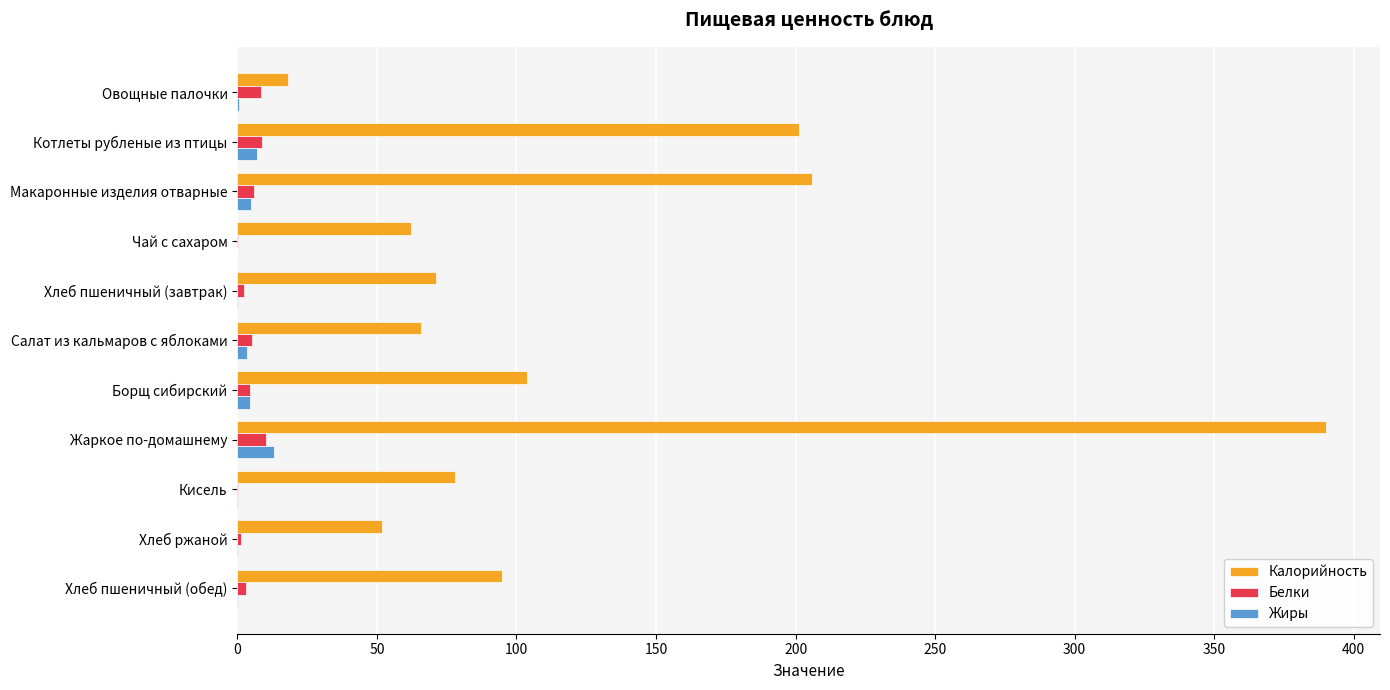

The value of Калорийность at Макаронные изделия отварные is 205.9. True or false?

True